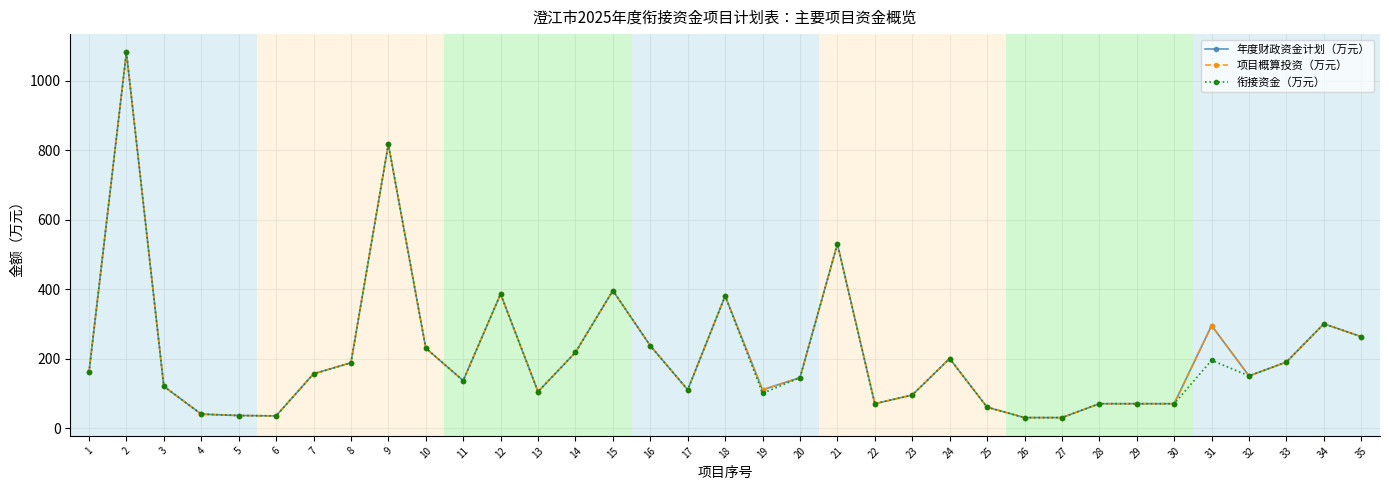

What is the value of the 项目概算投资（万元） point at the 14th from the left?

217.8